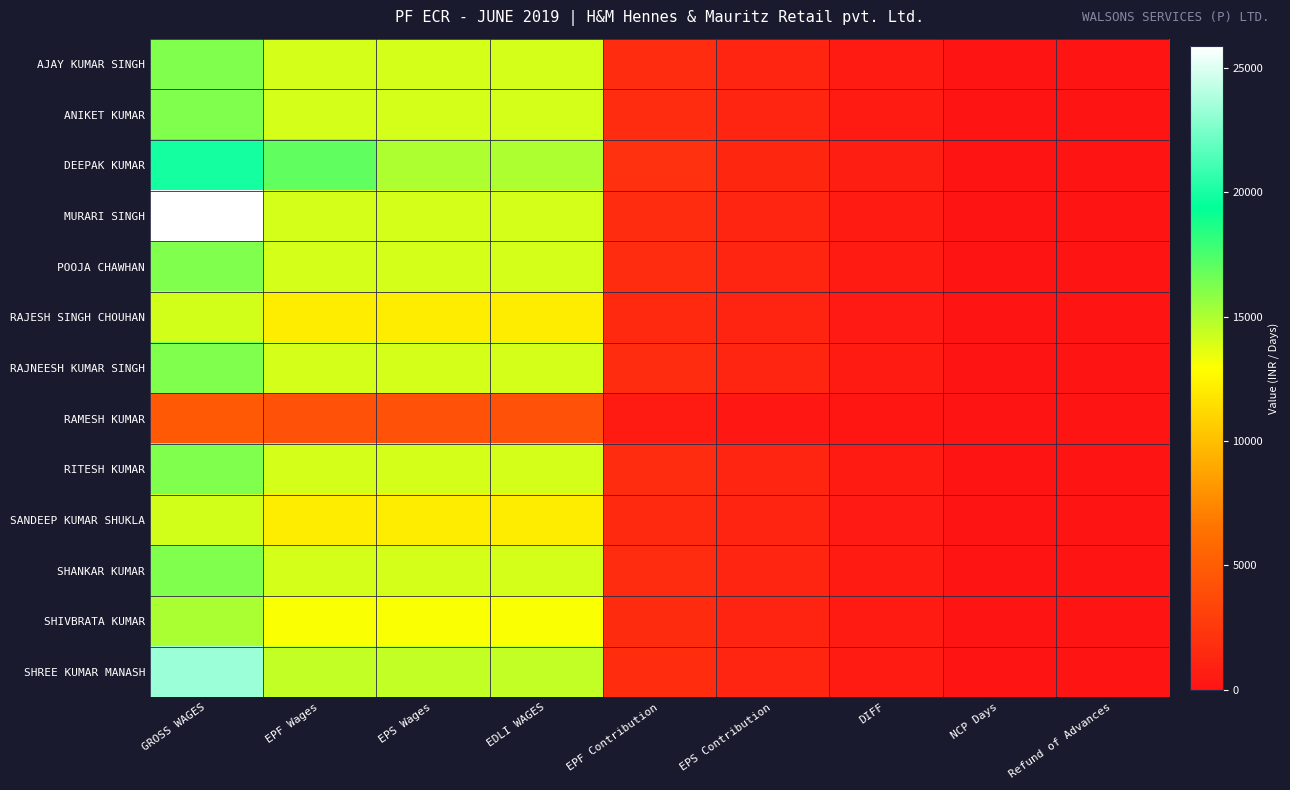

Which series has the largest range (max minus min)?

MURARI SINGH